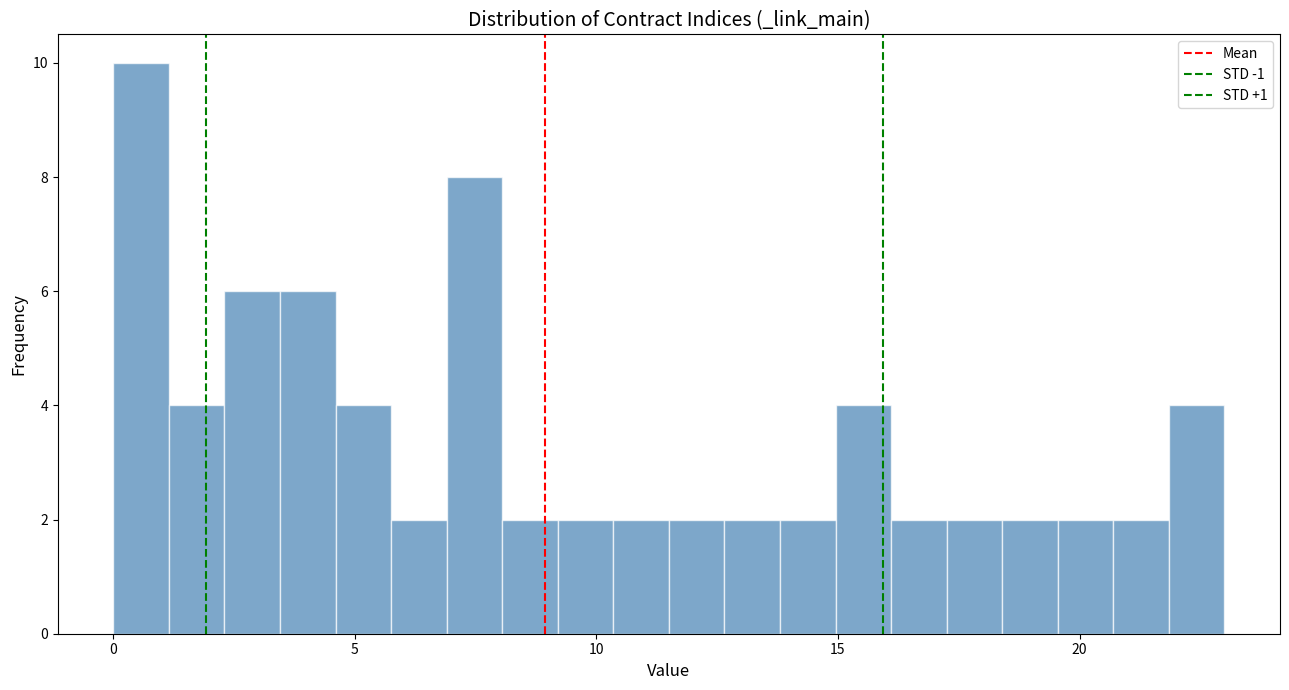

Read against the x-axis, roughly where is the centre of the tallest bar?

0.5